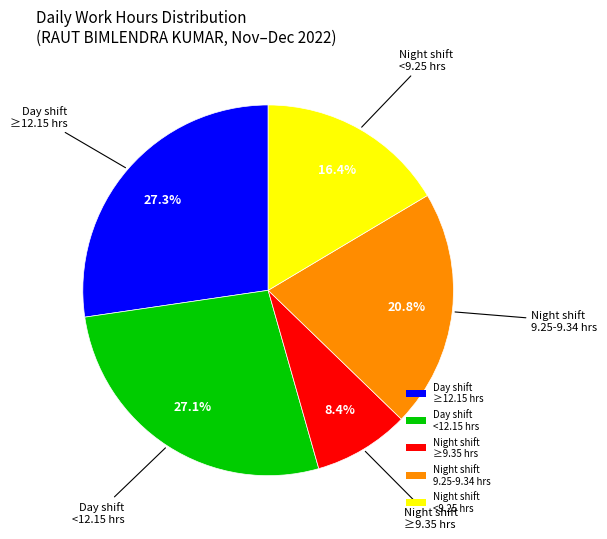

How much of the chart is everything except Day shift <12.15 hrs?

72.9%